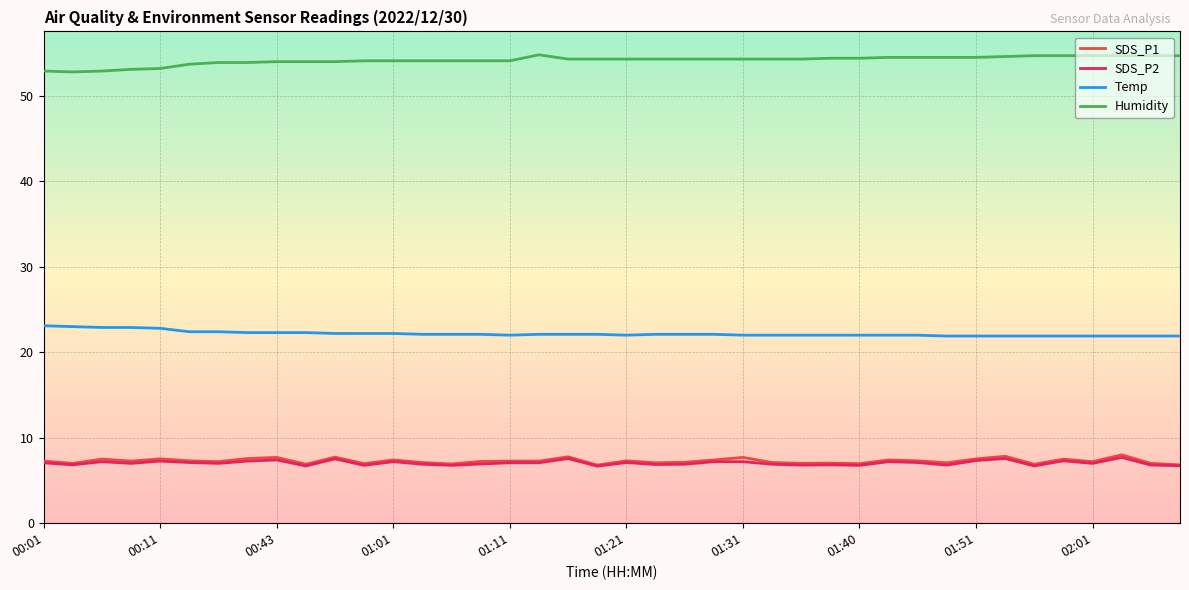

How many series are shown in this chart?

4